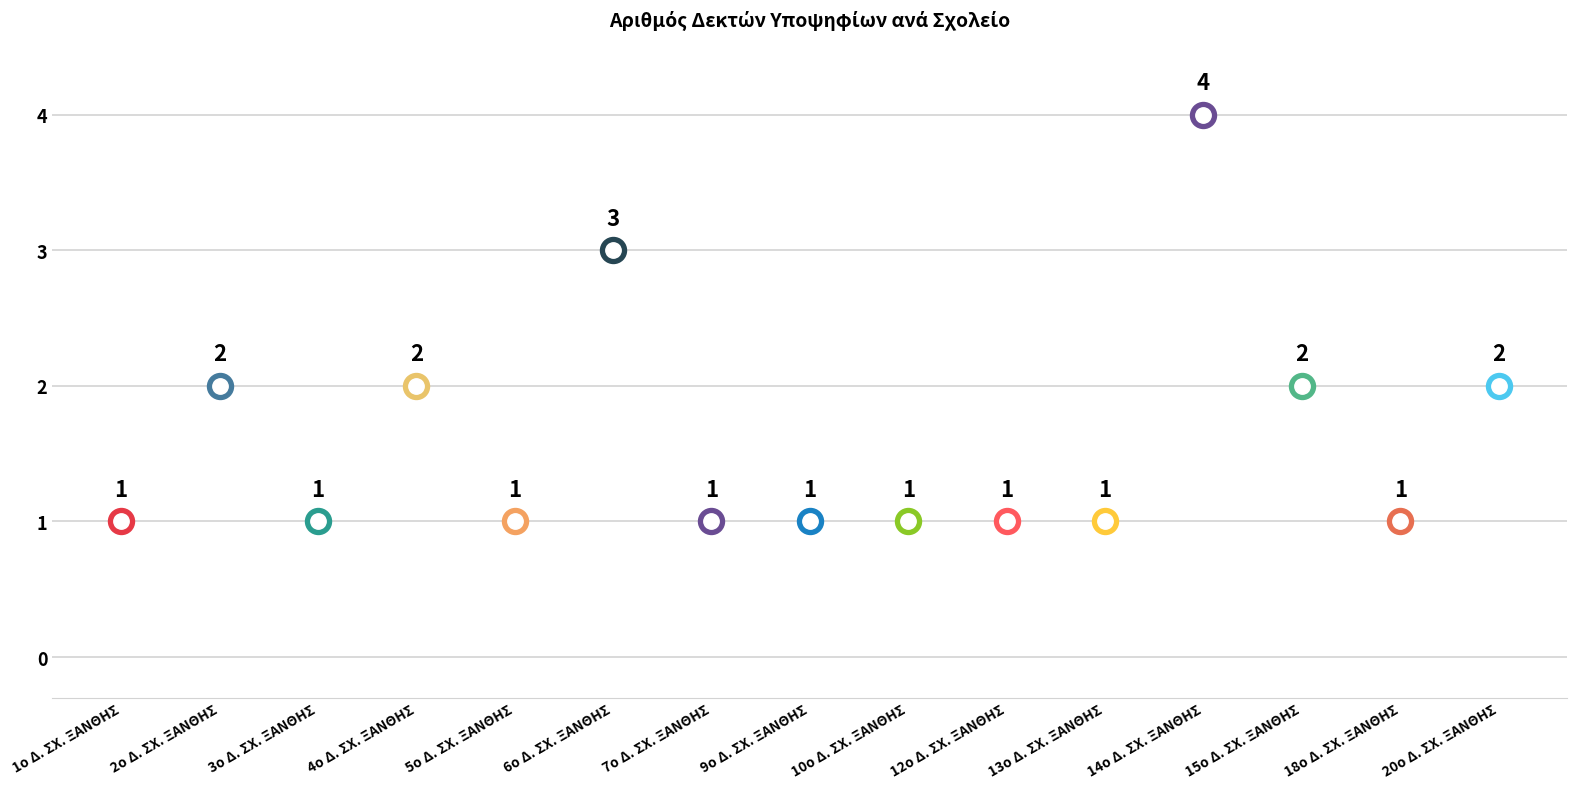

Which has a higher value, 3ο Δ. ΣΧ. ΞΑΝΘΗΣ or 12ο Δ. ΣΧ. ΞΑΝΘΗΣ?

3ο Δ. ΣΧ. ΞΑΝΘΗΣ